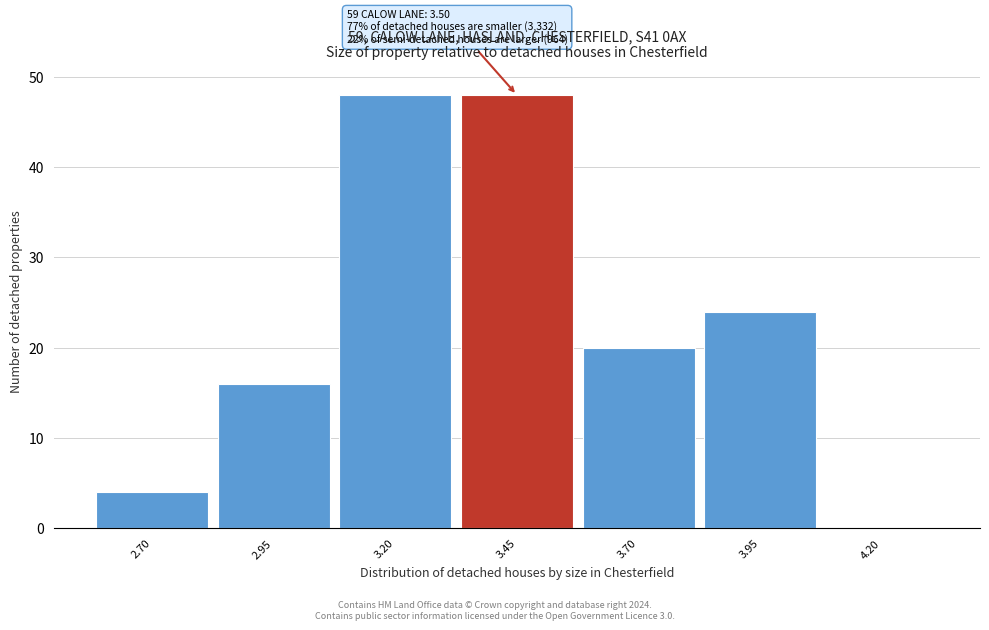

Reading right to left, transcribe all the data shown in this chart.

4.20=0	3.95=24	3.70=20	3.45=48	3.20=48	2.95=16	2.70=4